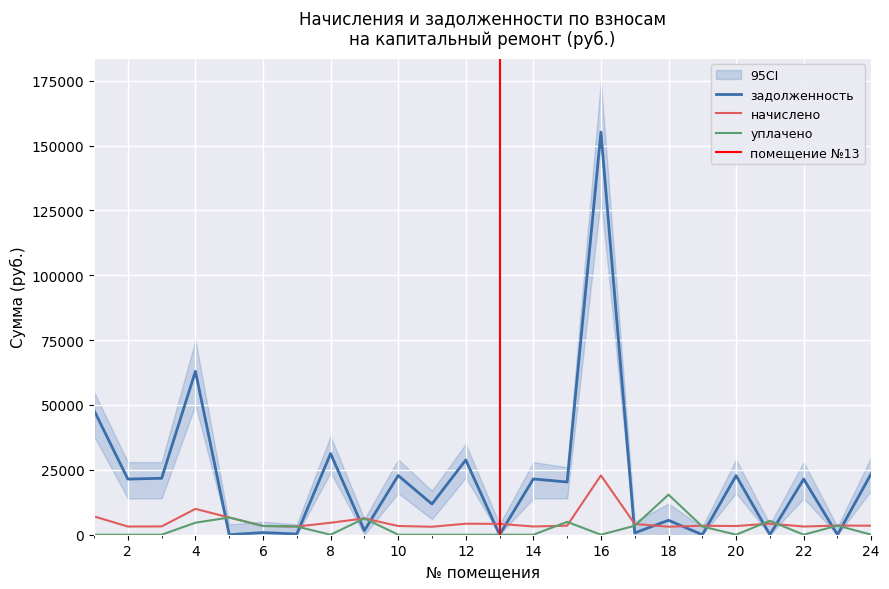

How many lines are shown in the chart?

3